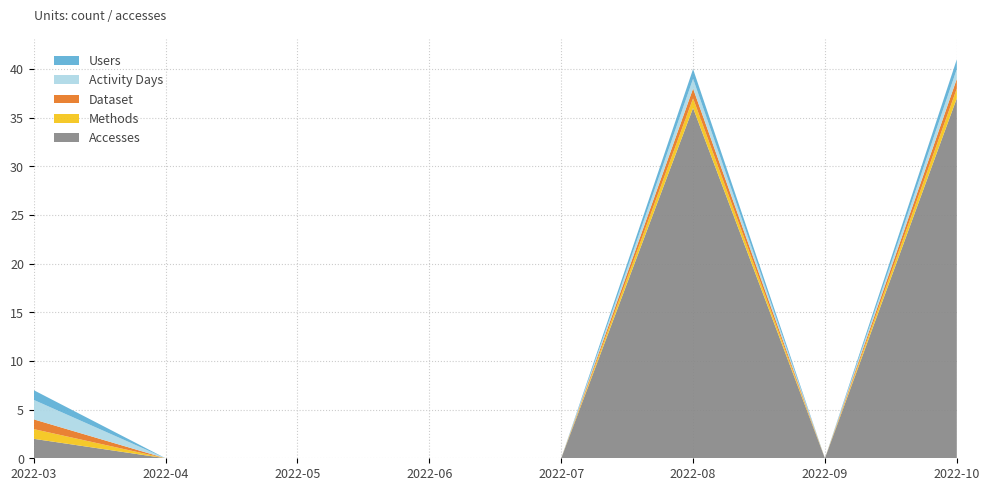

Reading left to right, transcribe all the data shown in this chart.

Accesses: 2022-03=2	2022-04=0	2022-05=0	2022-06=0	2022-07=0	2022-08=36	2022-09=0	2022-10=37
Methods: 2022-03=1	2022-04=0	2022-05=0	2022-06=0	2022-07=0	2022-08=1	2022-09=0	2022-10=1
Dataset: 2022-03=1	2022-04=0	2022-05=0	2022-06=0	2022-07=0	2022-08=1	2022-09=0	2022-10=1
Activity Days: 2022-03=2	2022-04=0	2022-05=0	2022-06=0	2022-07=0	2022-08=1	2022-09=0	2022-10=1
Users: 2022-03=1	2022-04=0	2022-05=0	2022-06=0	2022-07=0	2022-08=1	2022-09=0	2022-10=1